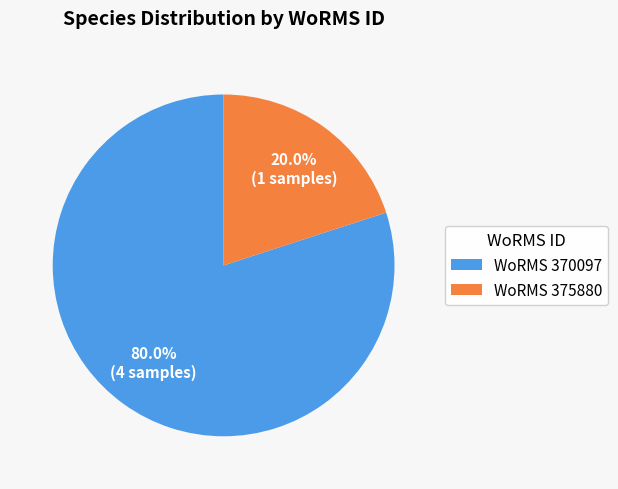

What percentage do WoRMS 370097 and WoRMS 375880 together represent?

100.0%